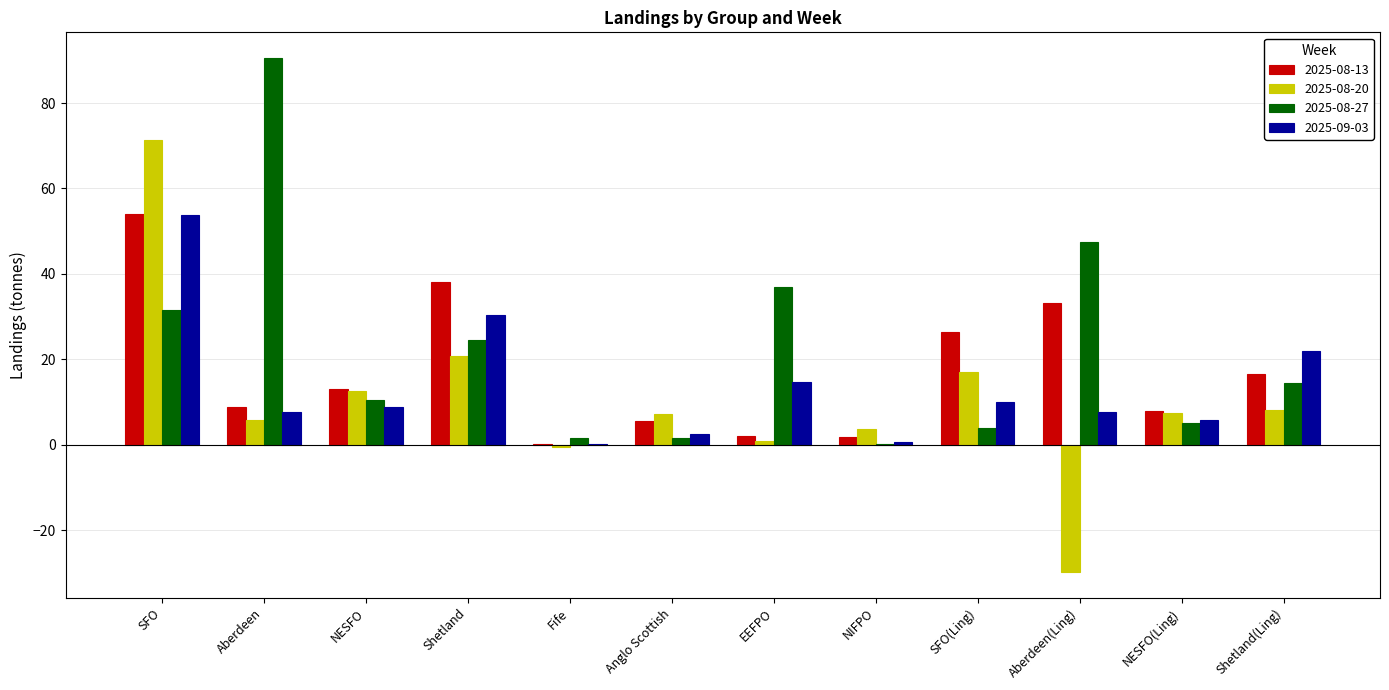

How many categories are shown in the chart?

12